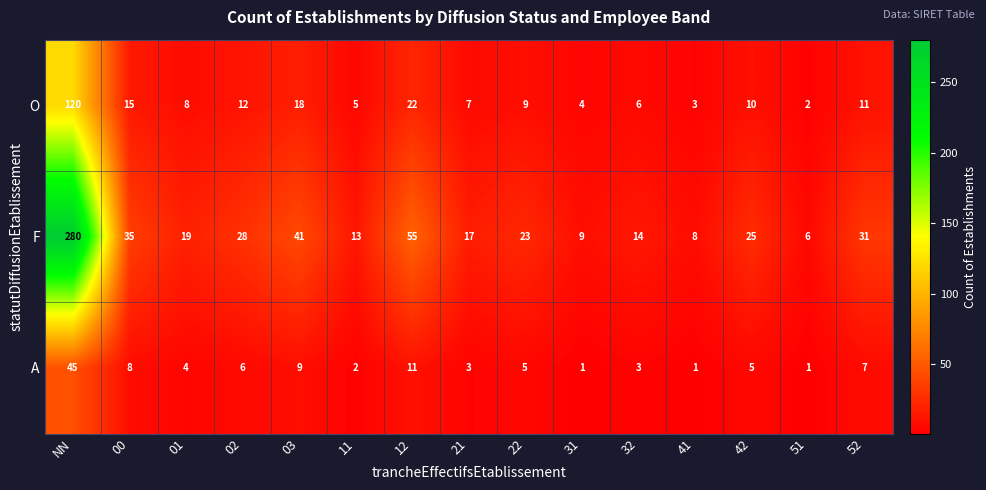

True or false: F has a value of 13 at 11.

True